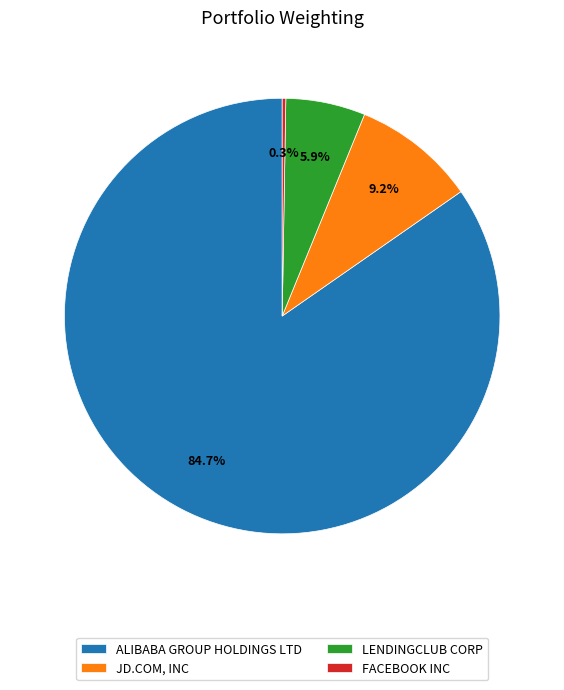

What percentage is the LENDINGCLUB CORP slice, to the nearest percent?

6%